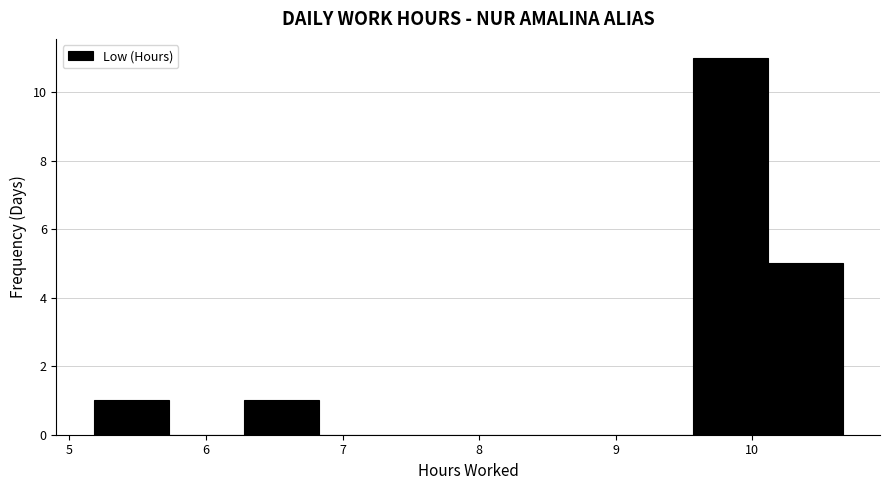

Reading left to right, list every bar in this chart as the range it spans on the x-axis followed by its height. Neither the bar edges nor the heights are printed on the chart, so give them approximately, as read against the axes.

5.2 to 5.7: 1
5.7 to 6.3: 0
6.3 to 6.8: 1
6.8 to 7.4: 0
7.4 to 7.9: 0
7.9 to 8.5: 0
8.5 to 9.0: 0
9.0 to 9.6: 0
9.6 to 10.1: 11
10.1 to 10.7: 5